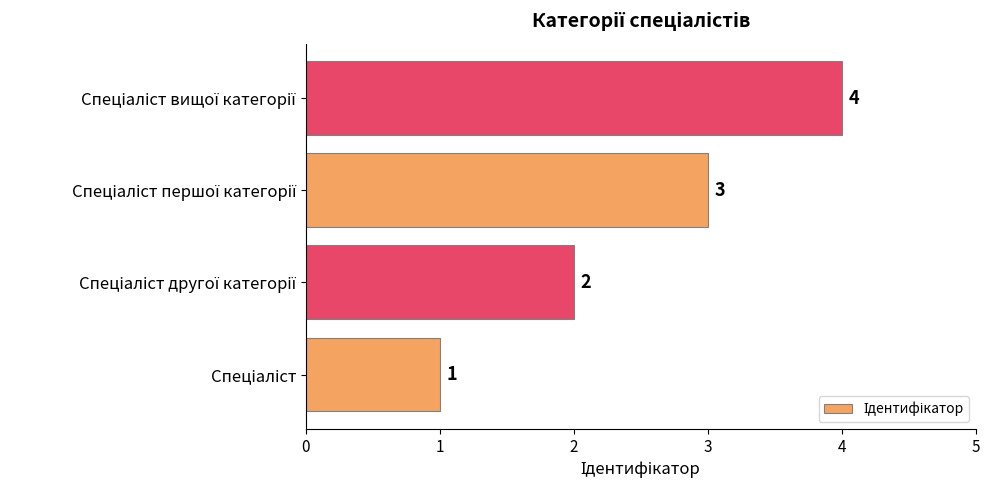

What is the greatest value displayed?

4